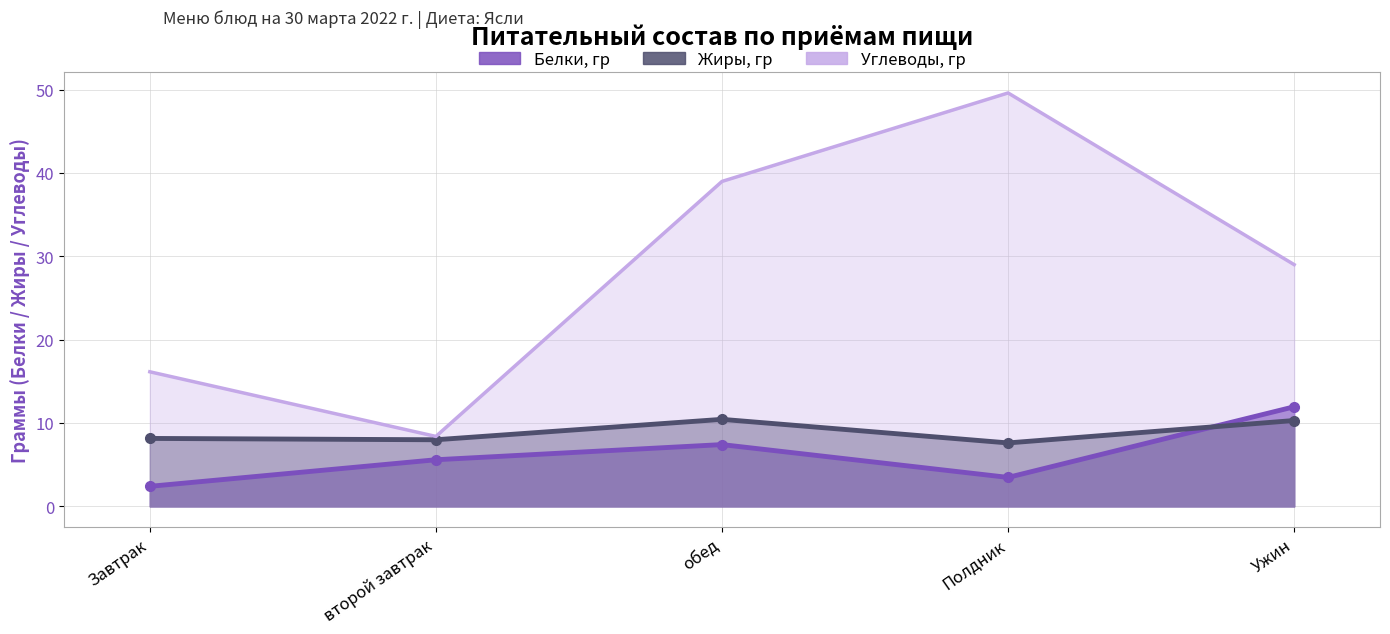

What is the sum of all Белки, гр values?

30.9